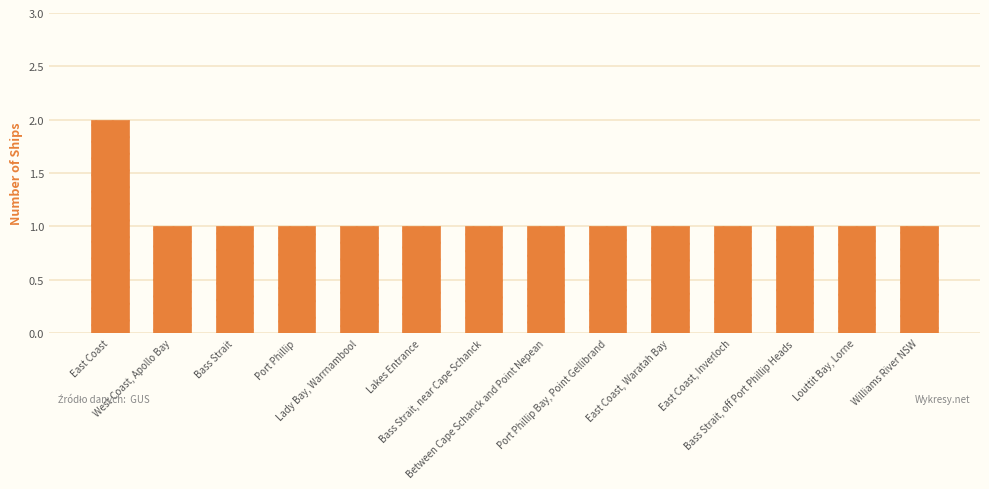

What is the value of the 14th bar from the left?

1